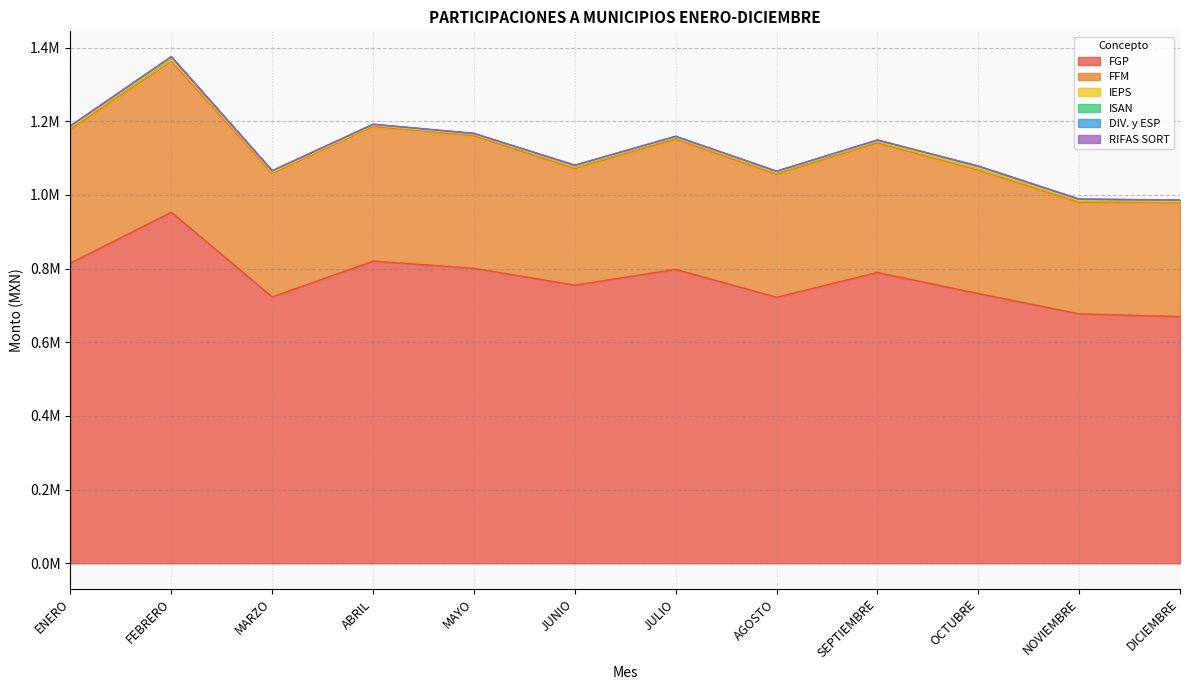

Does the chart have visible grid lines?

Yes